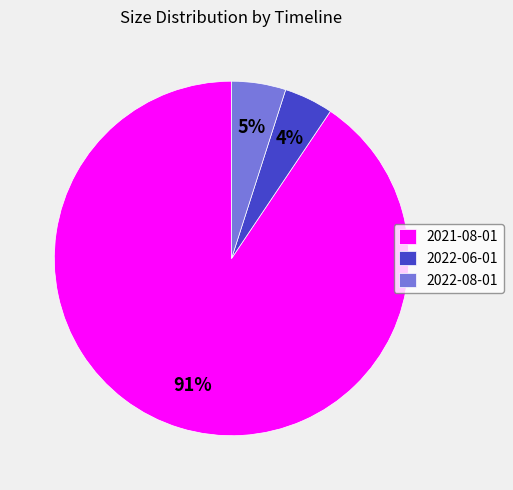

Is the sum of 2022-06-01 and 2021-08-01 greater than half?

Yes